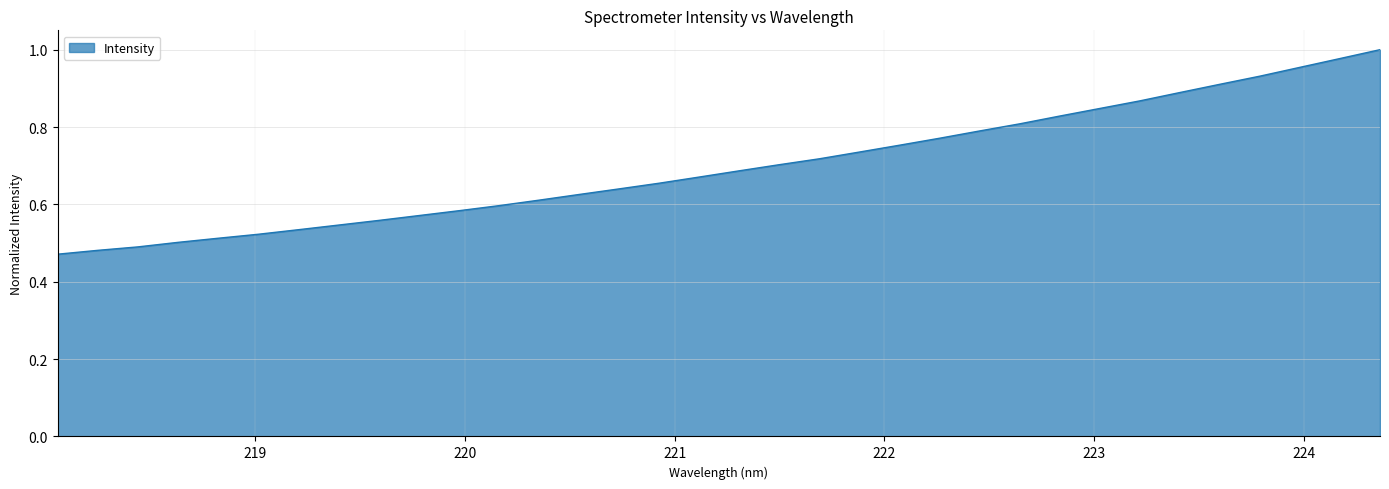

What is the value of the 16th point from the left?

0.7